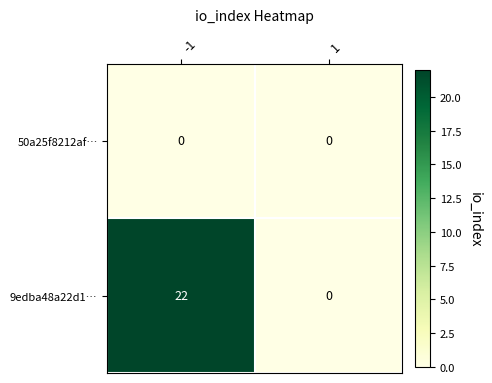

Rank the series by their maximum value, from lowest to highest.

50a25f8212af…, 9edba48a22d1…